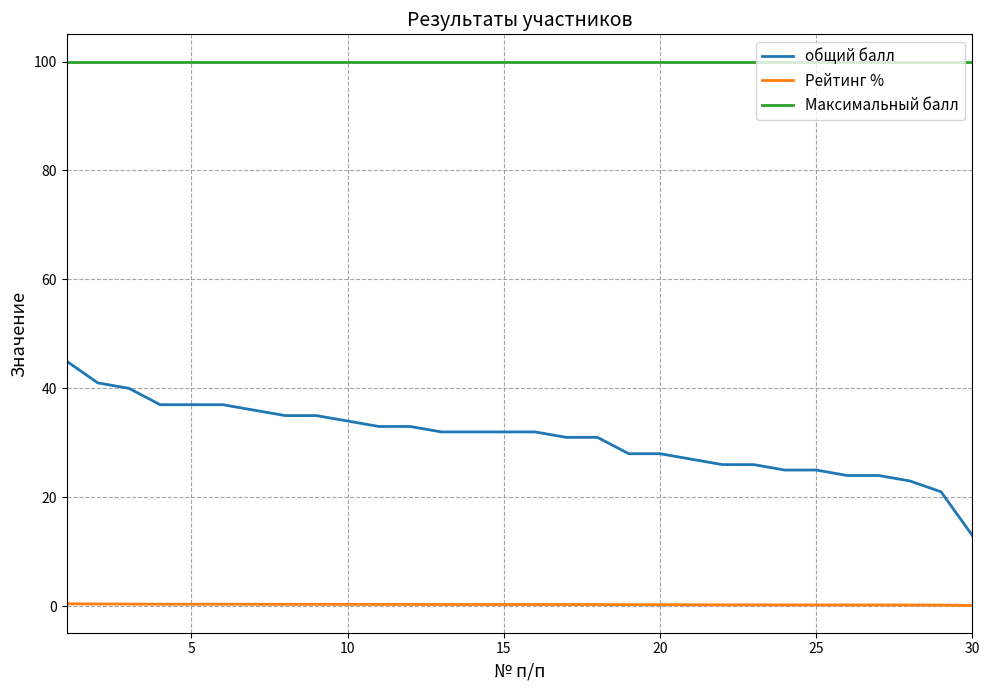

Which series has the largest range (max minus min)?

общий балл